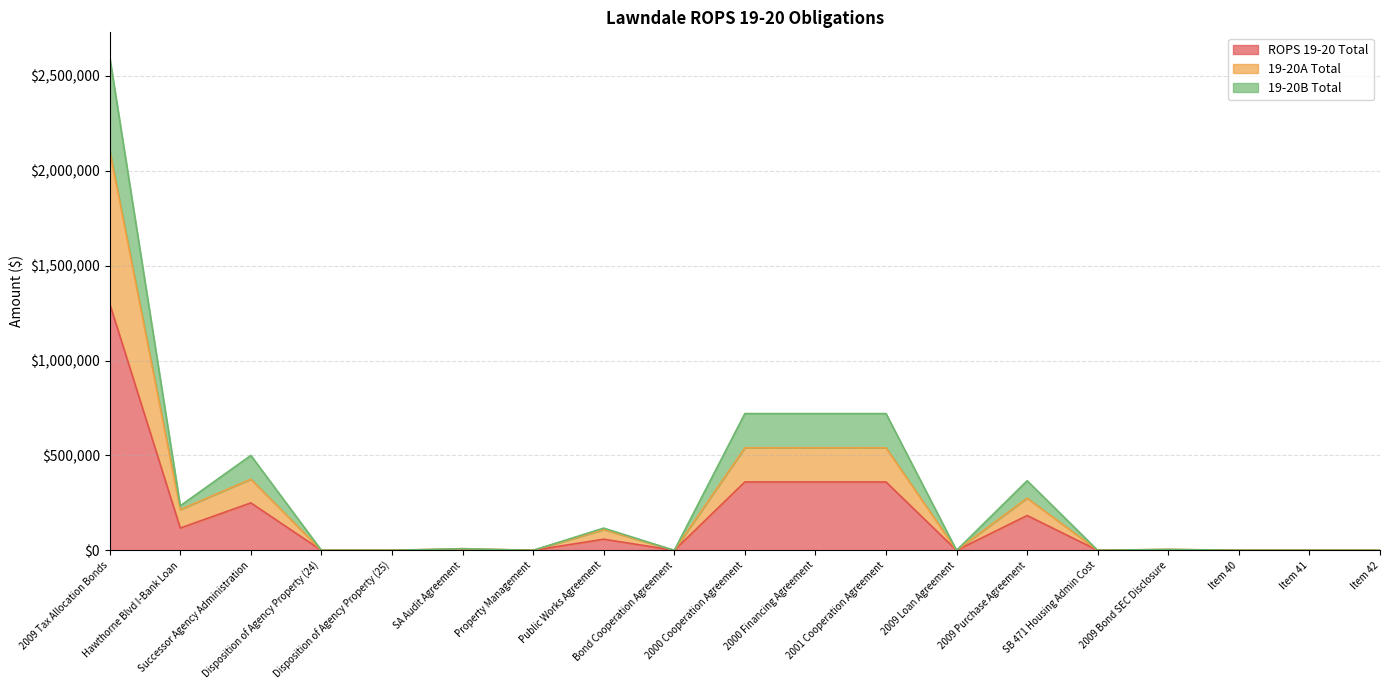

Does the chart display data point markers on the line(s)?

No